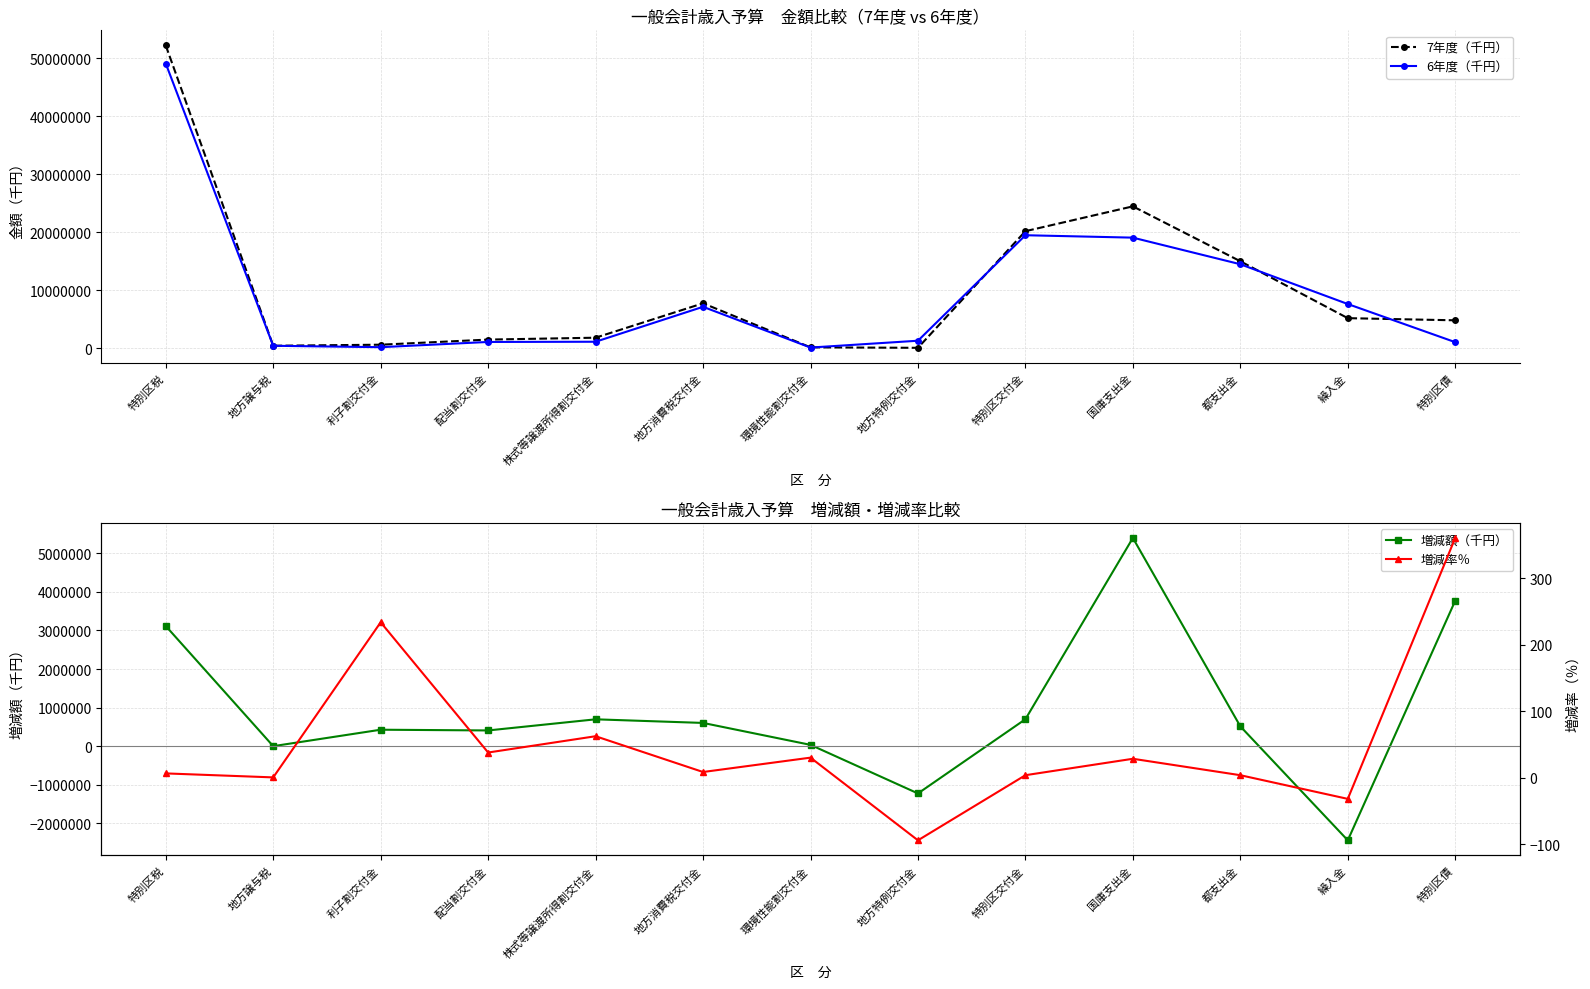

The value of 7年度（千円） at 利子割交付金 is 611000.0. True or false?

True